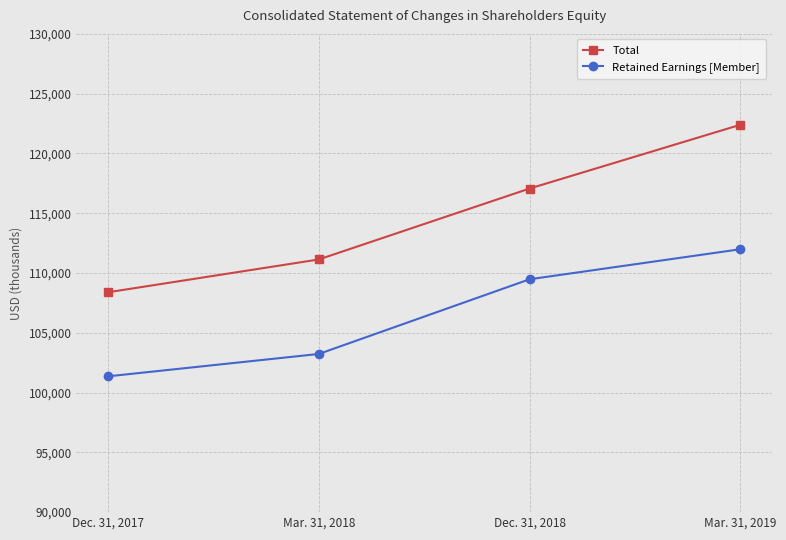

What is the value of the Retained Earnings [Member] point at the 3rd from the left?

109477